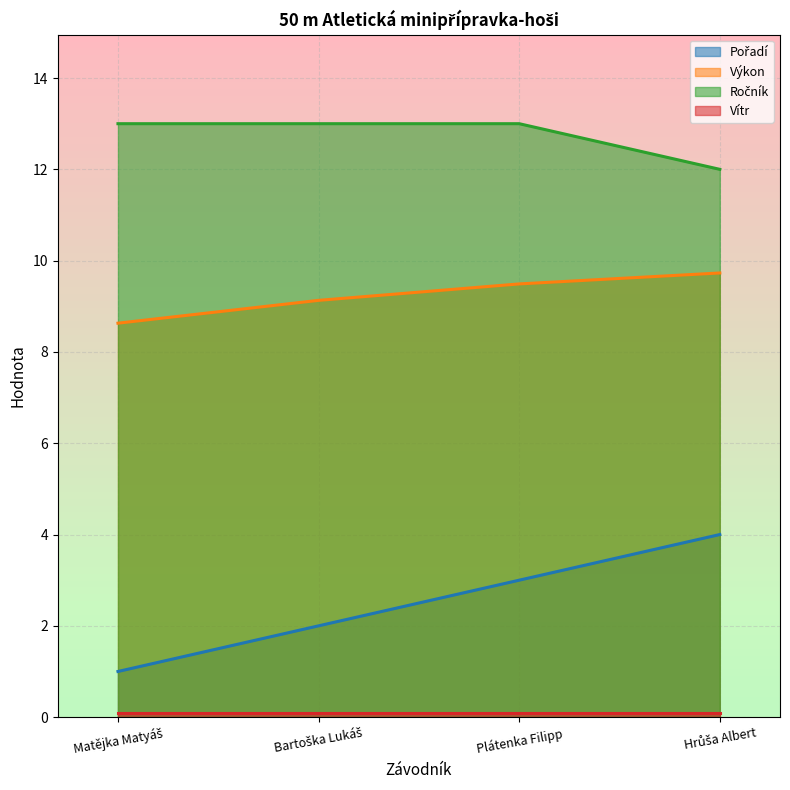

Where is Pořadí nearest to the value 2?

Bartoška Lukáš